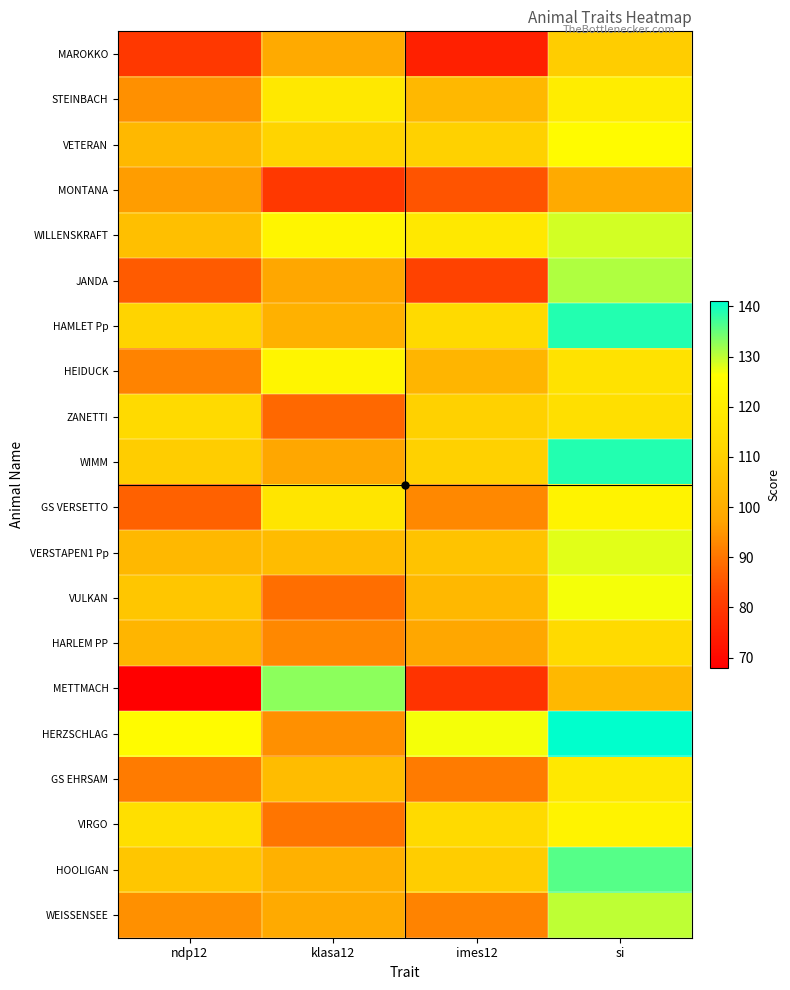

At si, list the series in order from largest to smallest.

HERZSCHLAG, HAMLET Pp, WIMM, HOOLIGAN, JANDA, WEISSENSEE, WILLENSKRAFT, VERSTAPEN1 Pp, VULKAN, VETERAN, GS VERSETTO, VIRGO, STEINBACH, GS EHRSAM, HEIDUCK, ZANETTI, HARLEM PP, MAROKKO, METTMACH, MONTANA